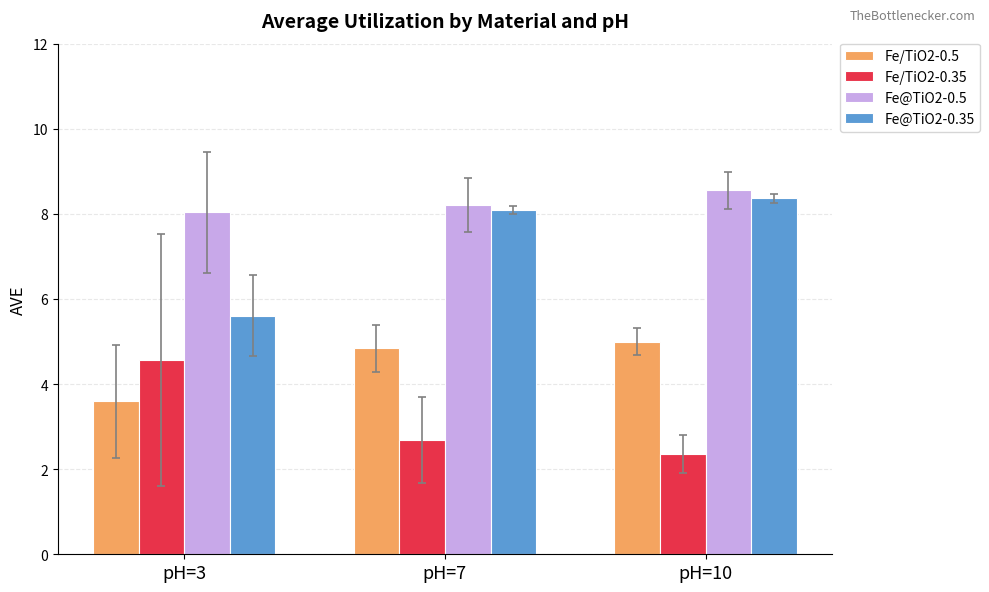

What is the approximate value of Fe/TiO2-0.5 at pH=7?

4.8